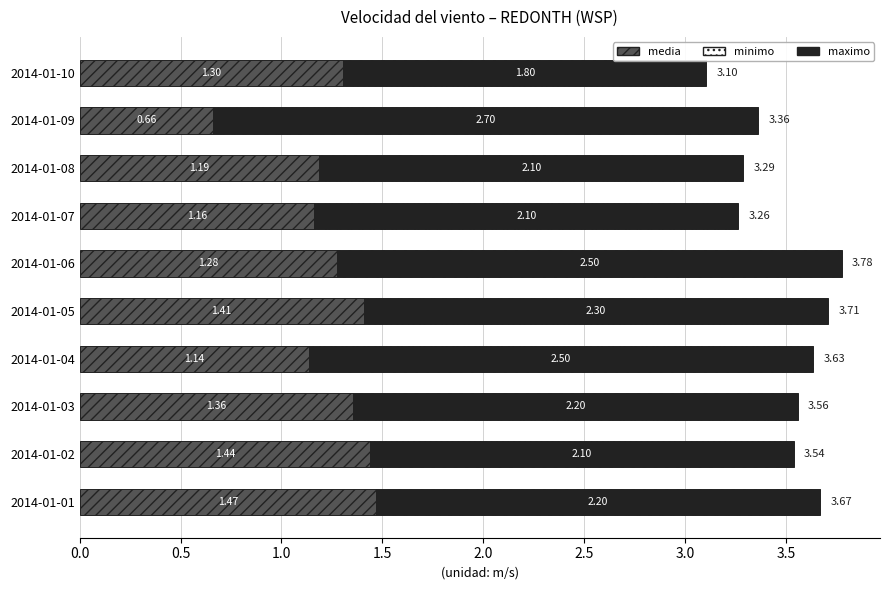

What is the total value across all series at 2014-01-09?

3.4